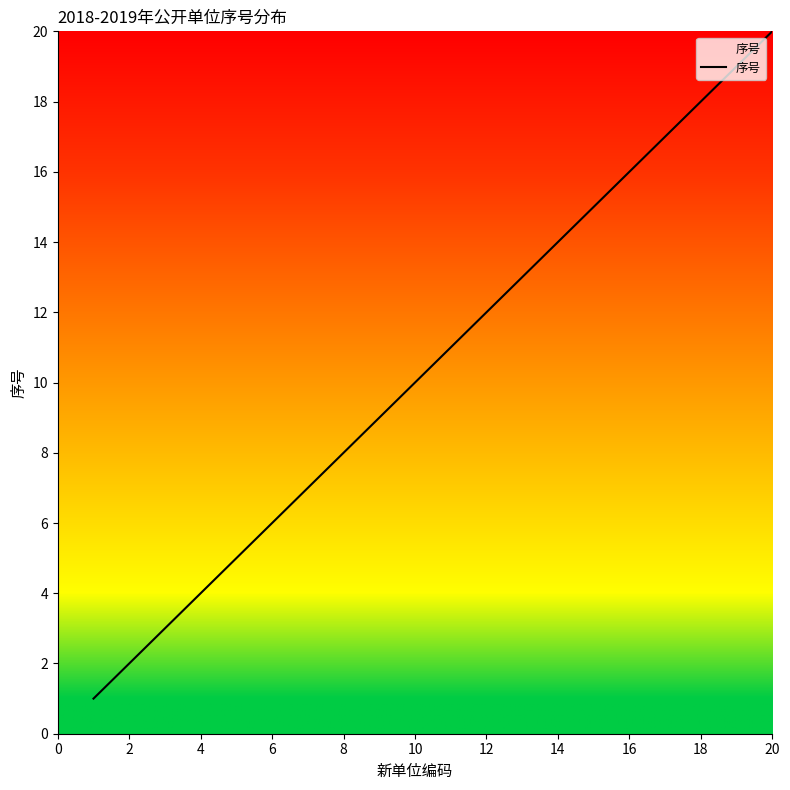

What is the difference between the maximum and minimum values?

19